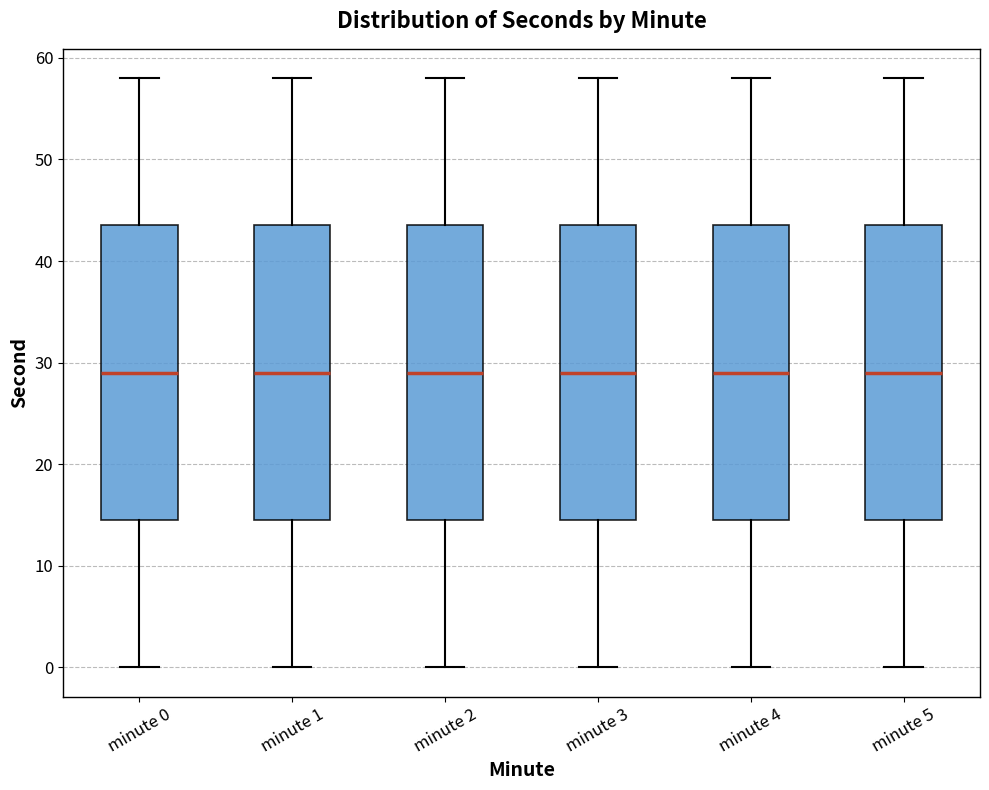

Where does the upper whisker of the box for minute 1 end on the y-axis? The values are not printed on the chart, so give them approximately, as read against the axis.

58